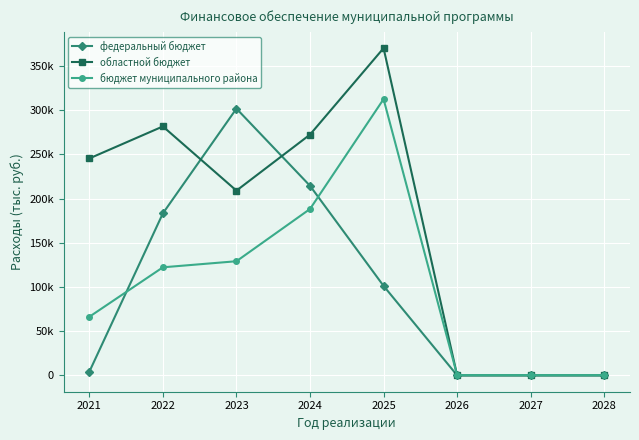

Between 2028 and 2026, which is larger?

2028